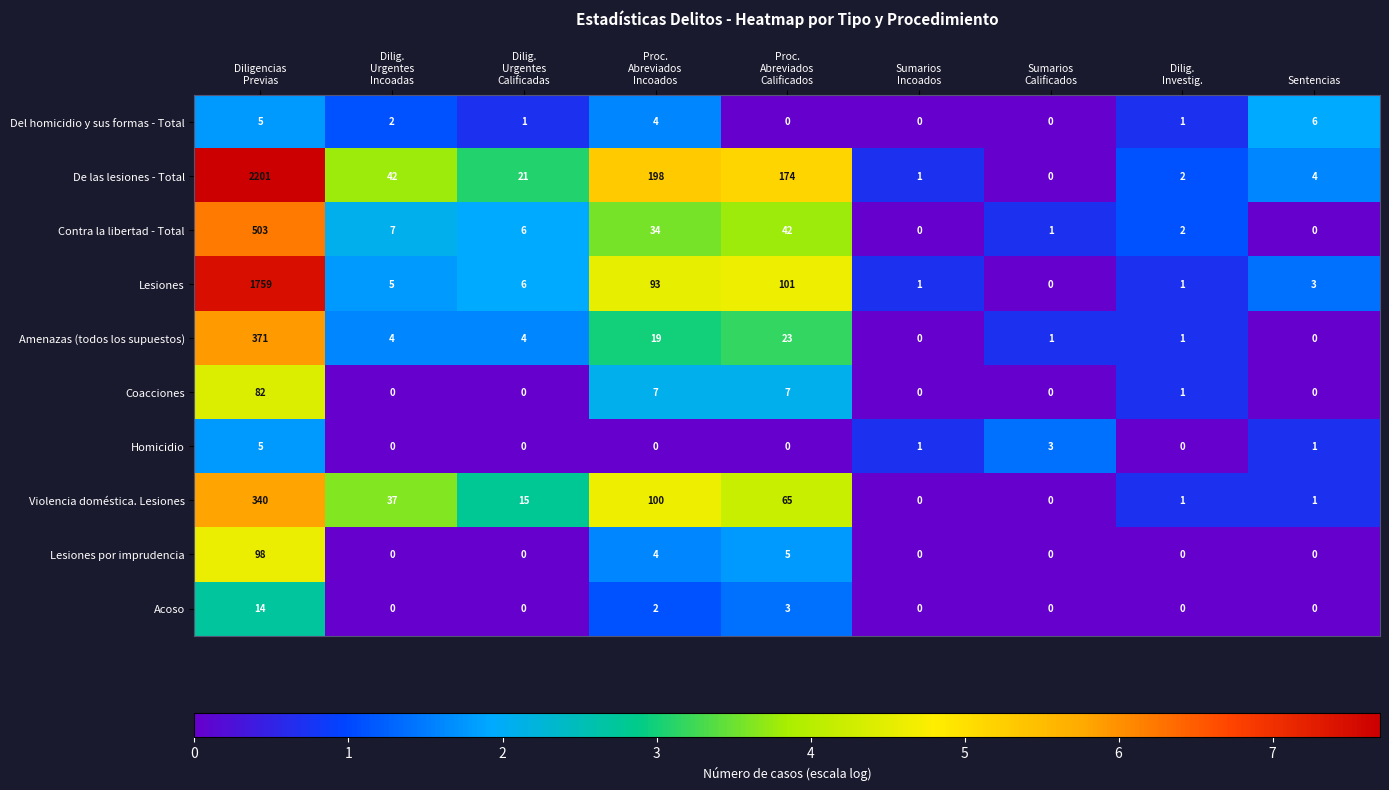

What is the average value of the Lesiones series?

219